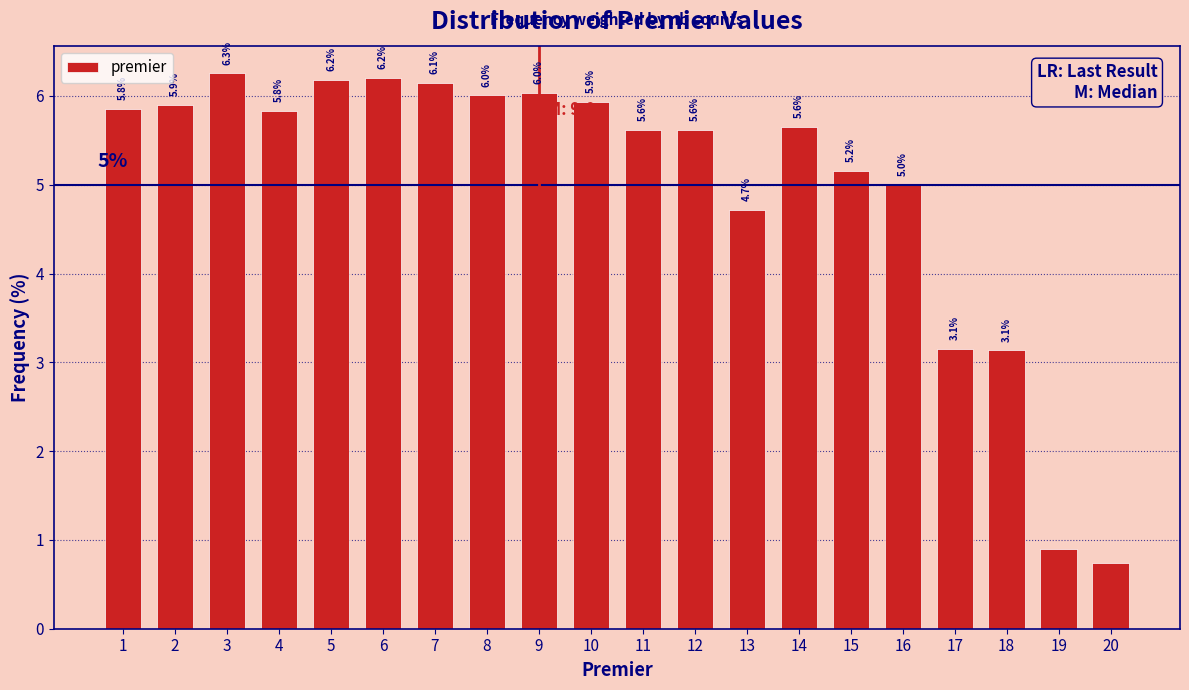

What is the change in value from 13 to 18?

-1.6